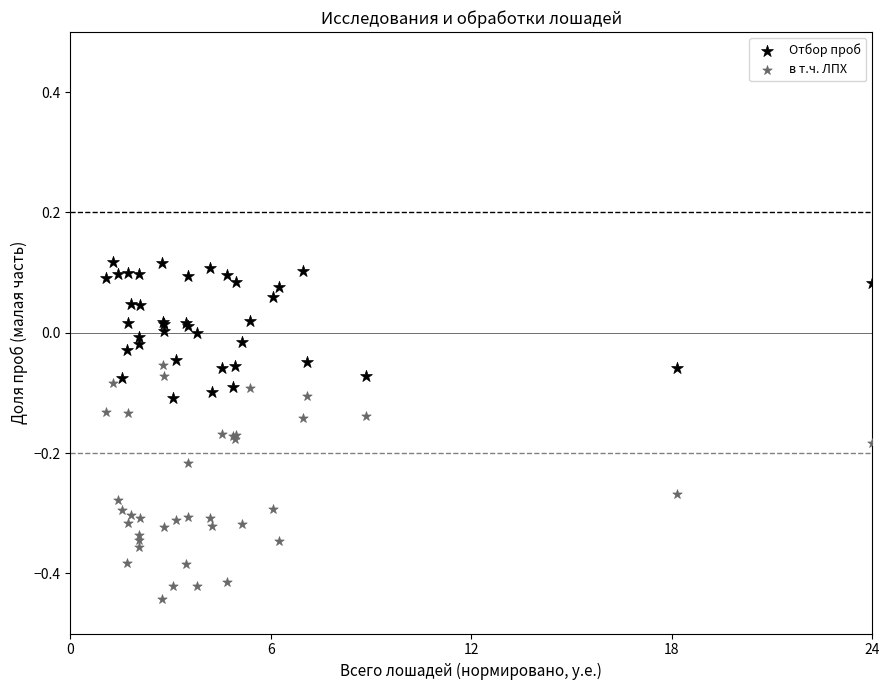

Which series reaches the maximum Y coordinate?

Отбор проб